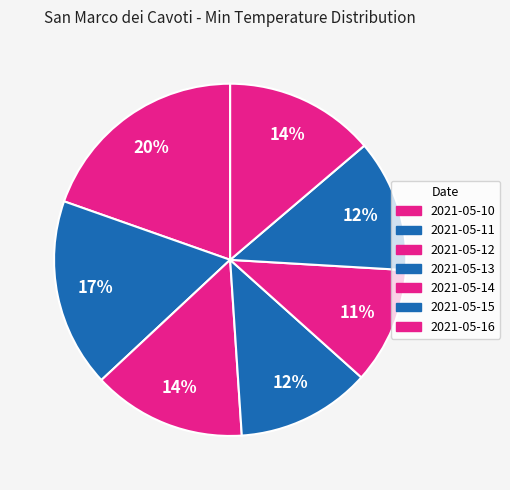

To the nearest percent, what is the difference between the largest and smallest slice percentages?

9%